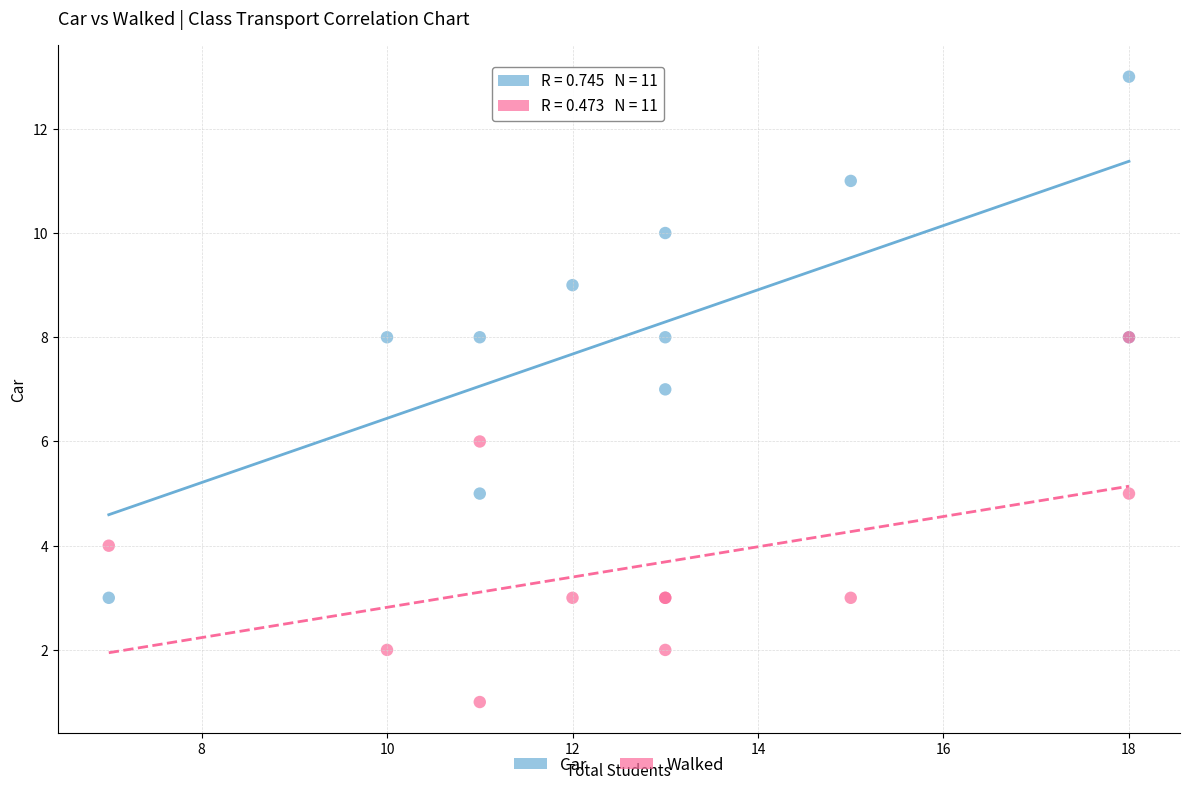

What are all the series names shown in the legend?

Car, Walked